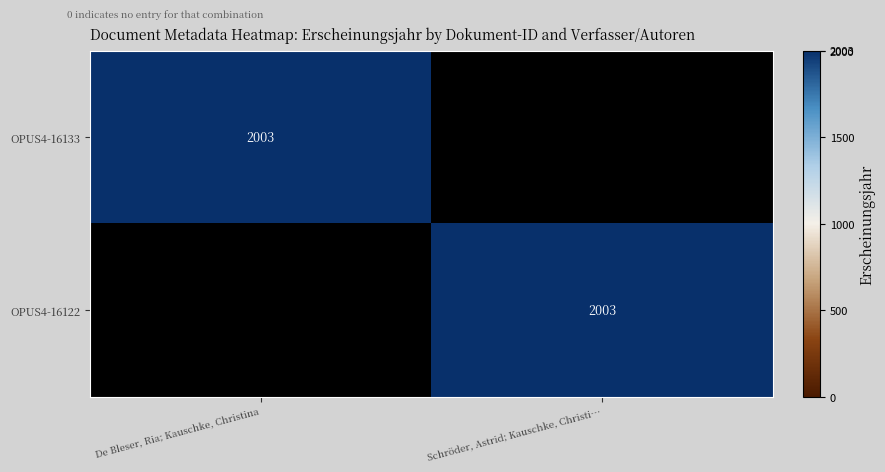

The value of OPUS4-16133 at De Bleser, Ria; Kauschke, Christina is 2003. True or false?

True